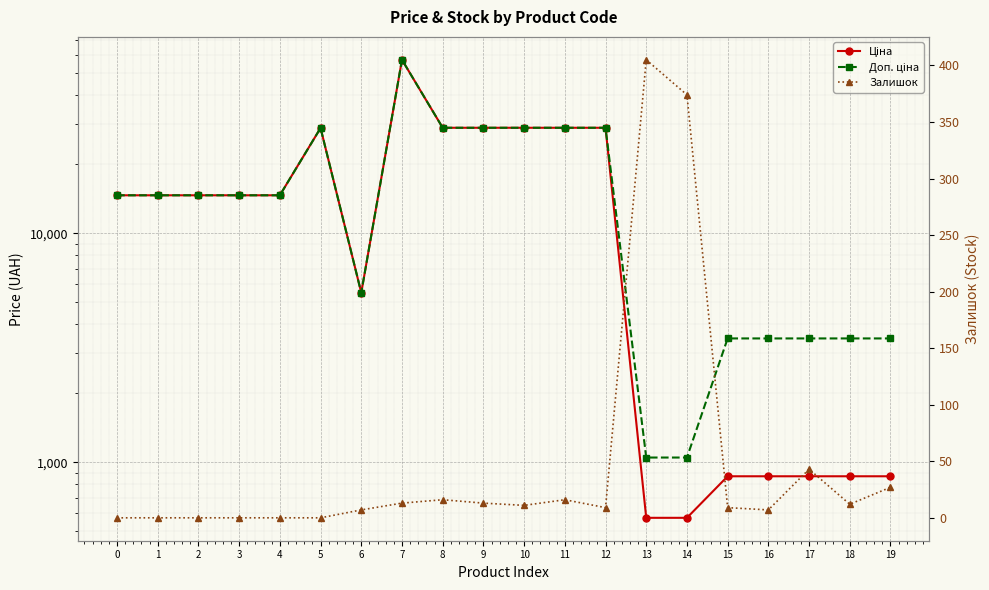

Where is Залишок nearest to the value 202?

17